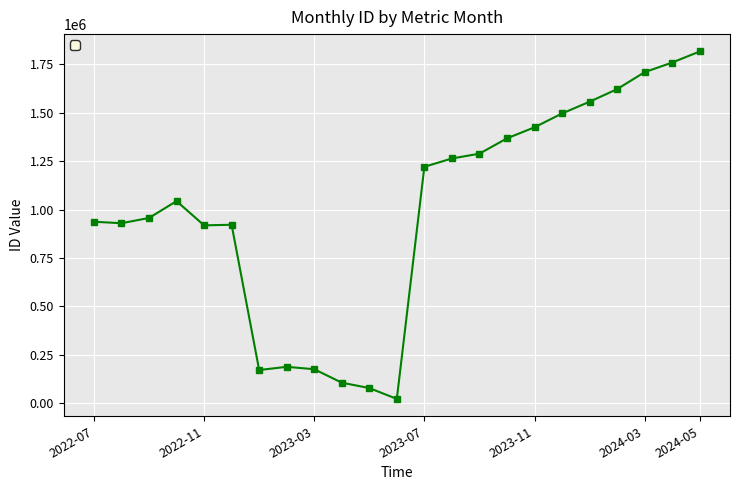

What is the value of the 14th point from the left?

1264390